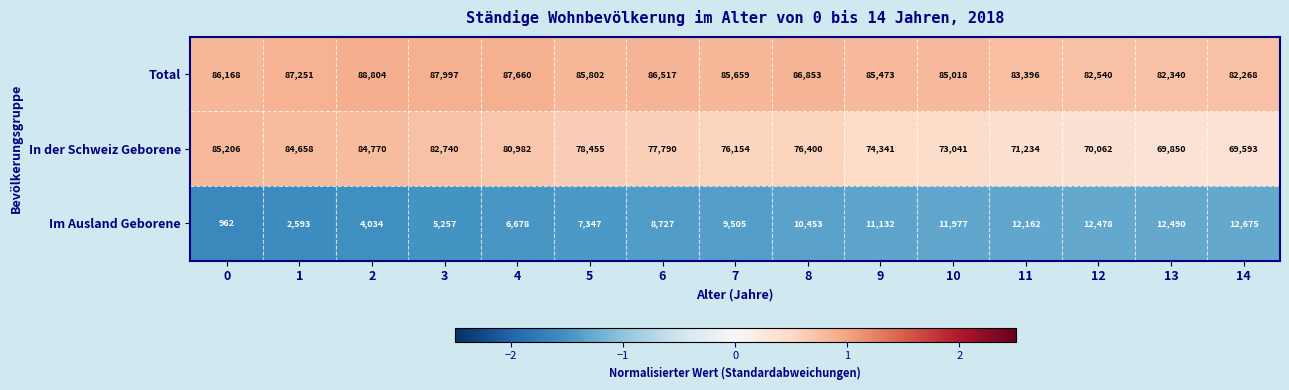

At which label is Im Ausland Geborene closest to 6818?

4